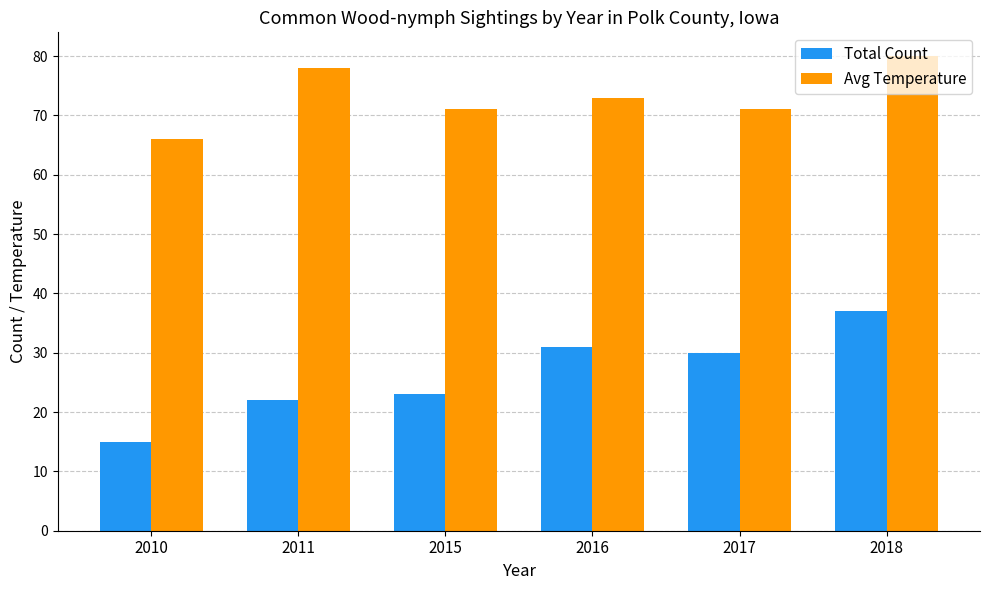

At which category is the sum across all series the highest?

2018